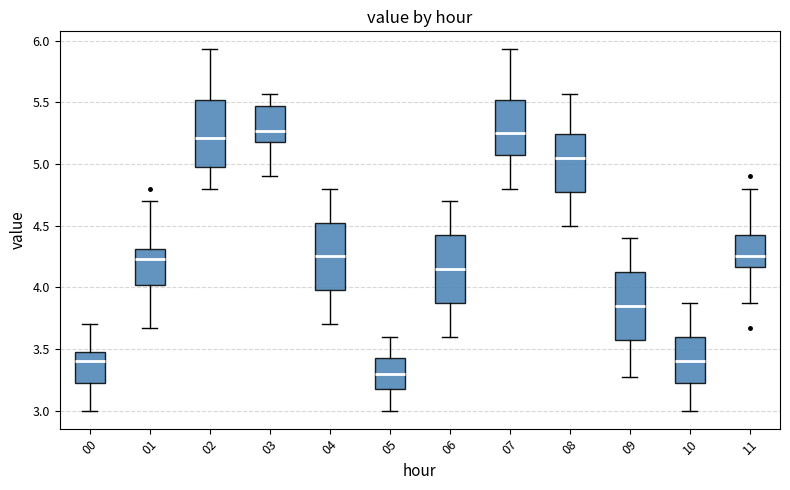

Reading left to right, read every box against the y-axis: the position of its median line, the range the box covers, and the ends of its whiskers. The values are not printed on the chart, so give them approximately, as read against the axis.

00: median 3.40, box 3.25 to 3.45, whiskers 3.00 to 3.70
01: median 4.25, box 4.00 to 4.30, whiskers 3.65 to 4.70
02: median 5.20, box 5.00 to 5.50, whiskers 4.80 to 5.95
03: median 5.25, box 5.20 to 5.45, whiskers 4.90 to 5.55
04: median 4.25, box 4.00 to 4.55, whiskers 3.70 to 4.80
05: median 3.30, box 3.20 to 3.45, whiskers 3.00 to 3.60
06: median 4.15, box 3.90 to 4.45, whiskers 3.60 to 4.70
07: median 5.25, box 5.10 to 5.50, whiskers 4.80 to 5.95
08: median 5.05, box 4.80 to 5.25, whiskers 4.50 to 5.55
09: median 3.85, box 3.60 to 4.15, whiskers 3.25 to 4.40
10: median 3.40, box 3.25 to 3.60, whiskers 3.00 to 3.85
11: median 4.25, box 4.15 to 4.40, whiskers 3.85 to 4.80